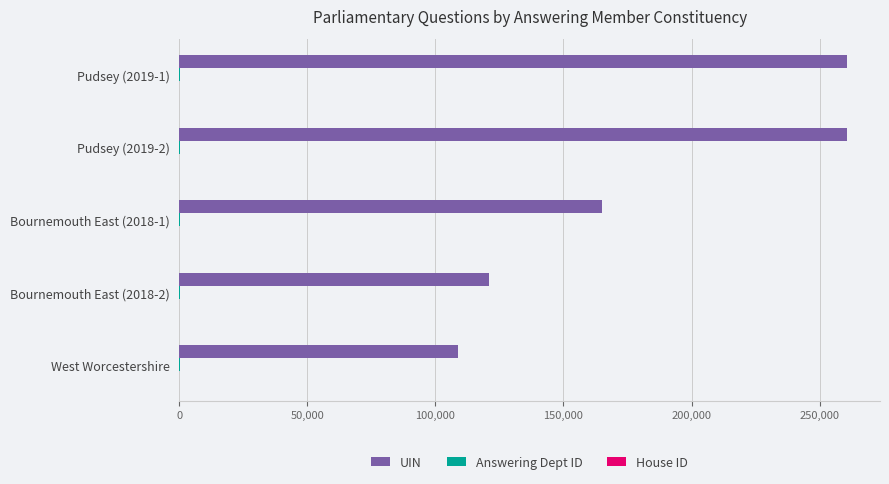

Which series has the largest total across all categories?

UIN